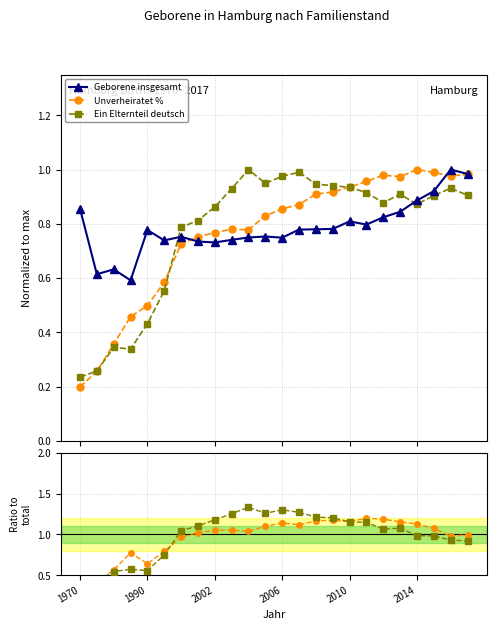

In Ein Elternteil deutsch, how many points are lower than both neighbors (excluding endpoints)?

4